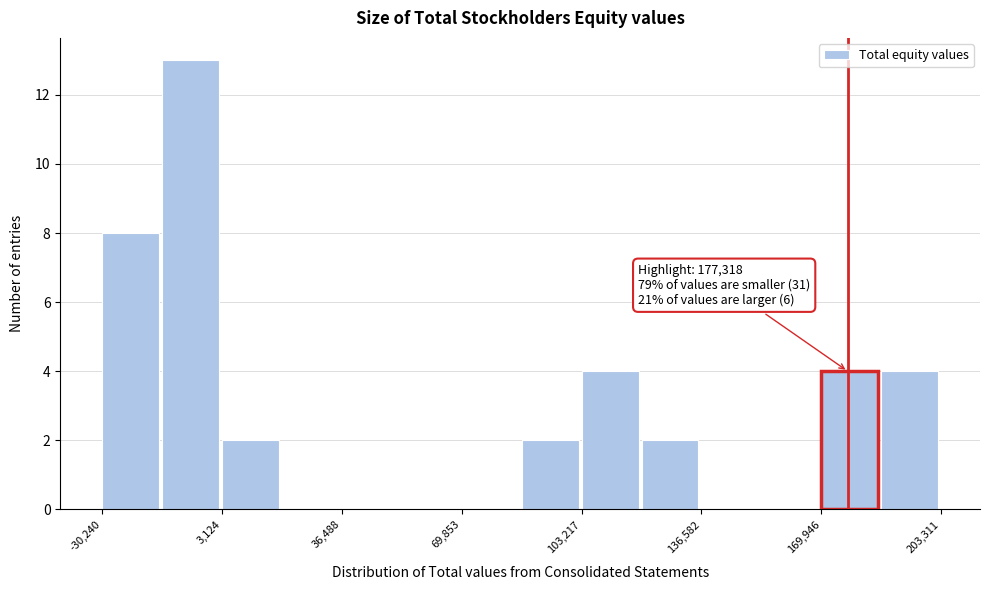

Read against the x-axis, roughly where is the centre of the tallest bar?

-5000